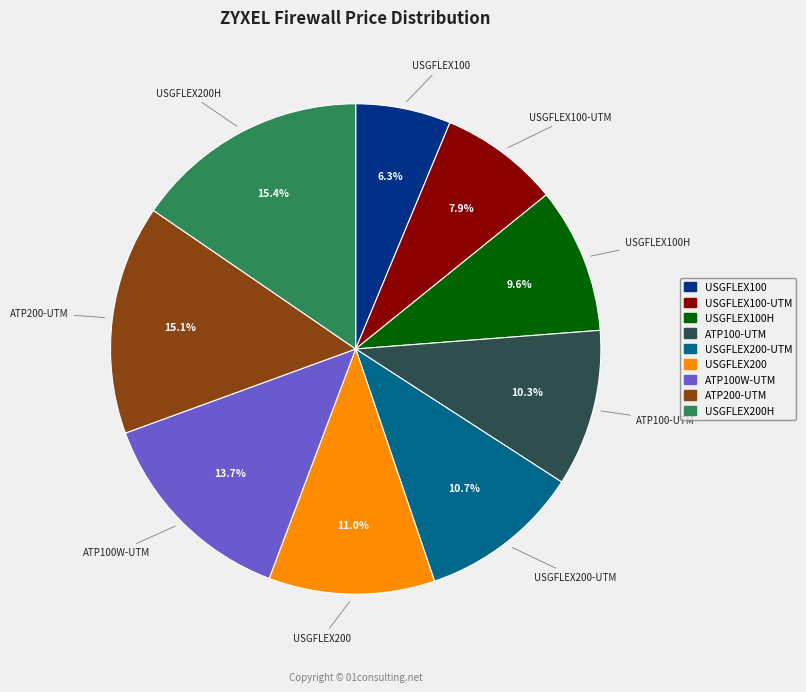

Is there any slice that represents more than half of the pie?

No